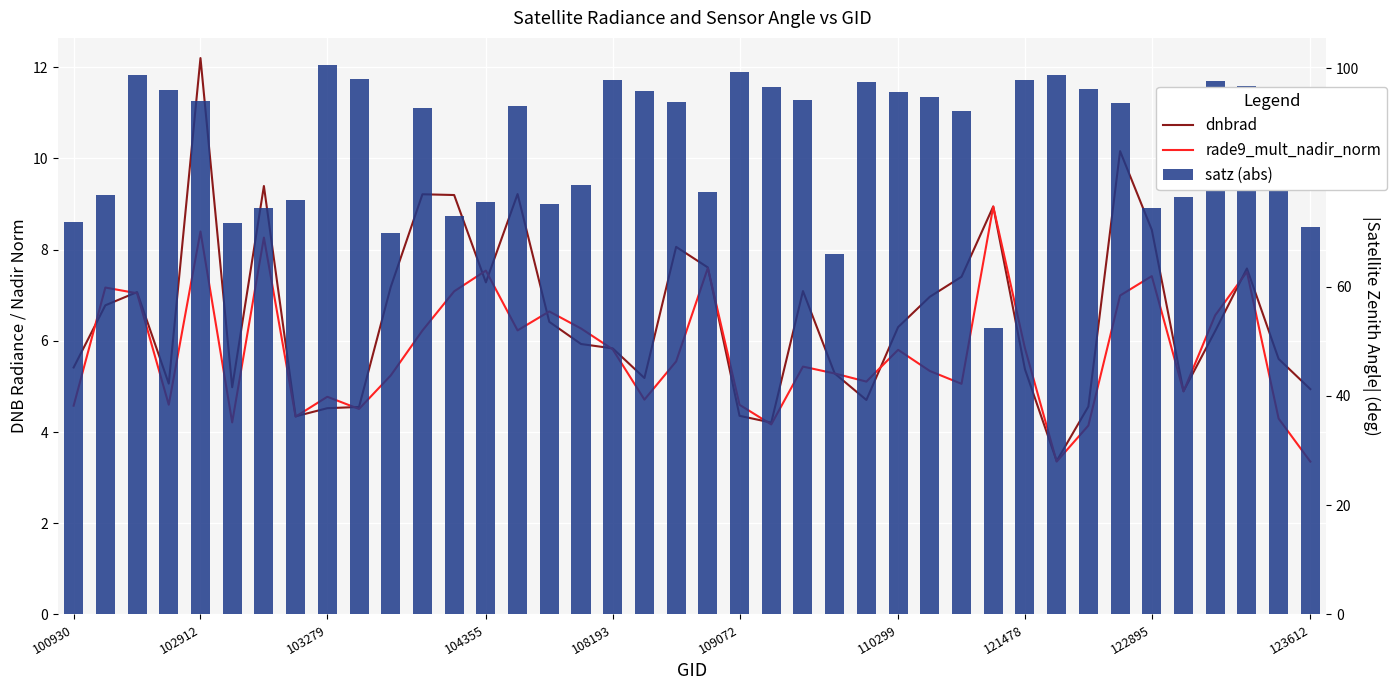

What is the minimum value shown in the chart?

3.4